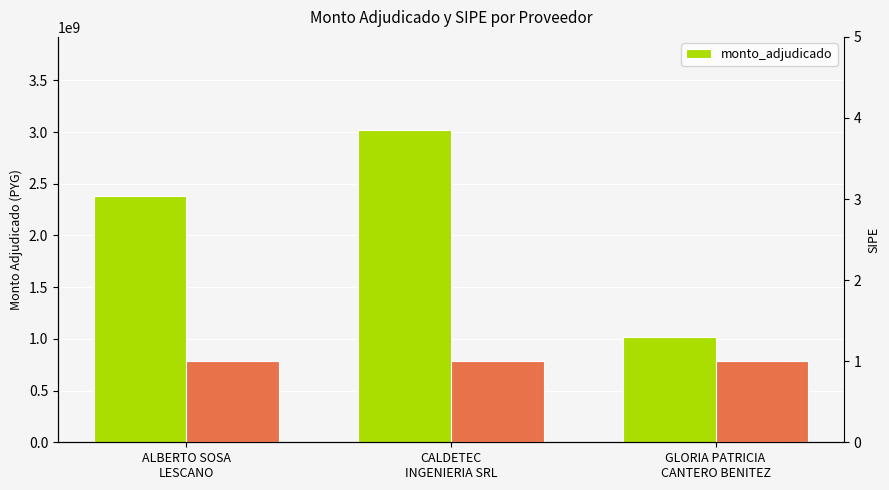

Reading left to right, transcribe all the data shown in this chart.

2380107828	3016113526	1018941970